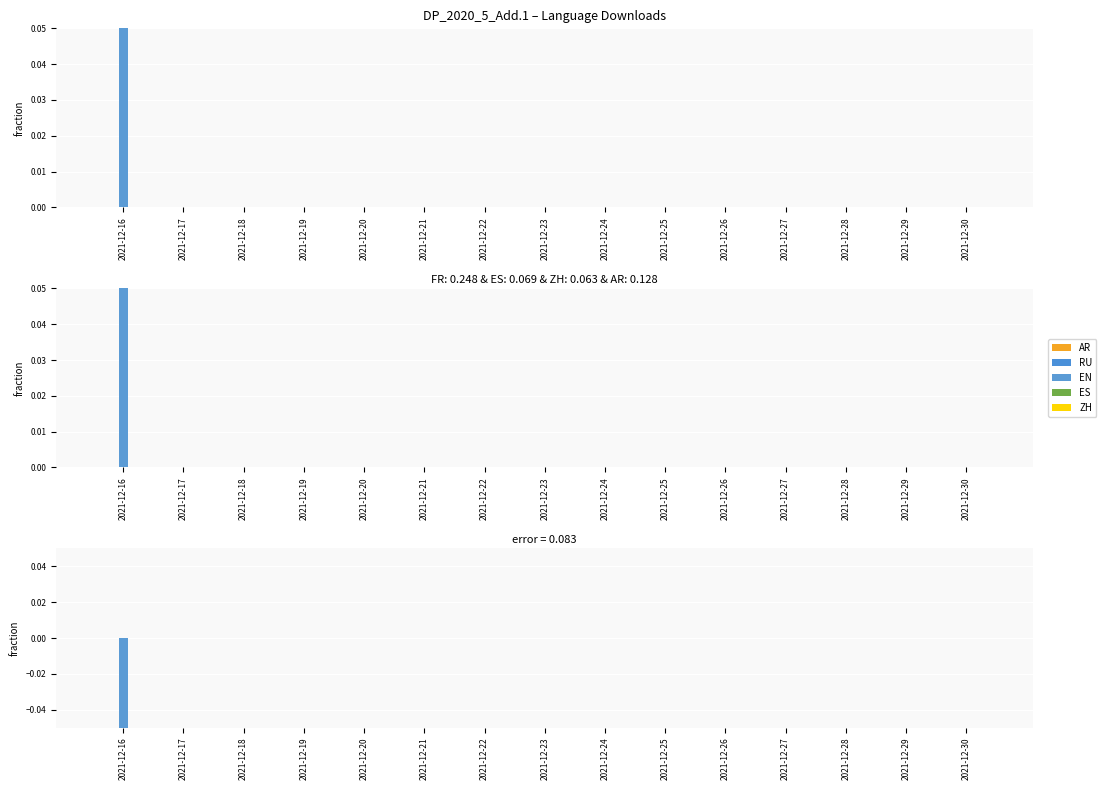

What are all the series names shown in the legend?

AR, RU, EN, ES, ZH